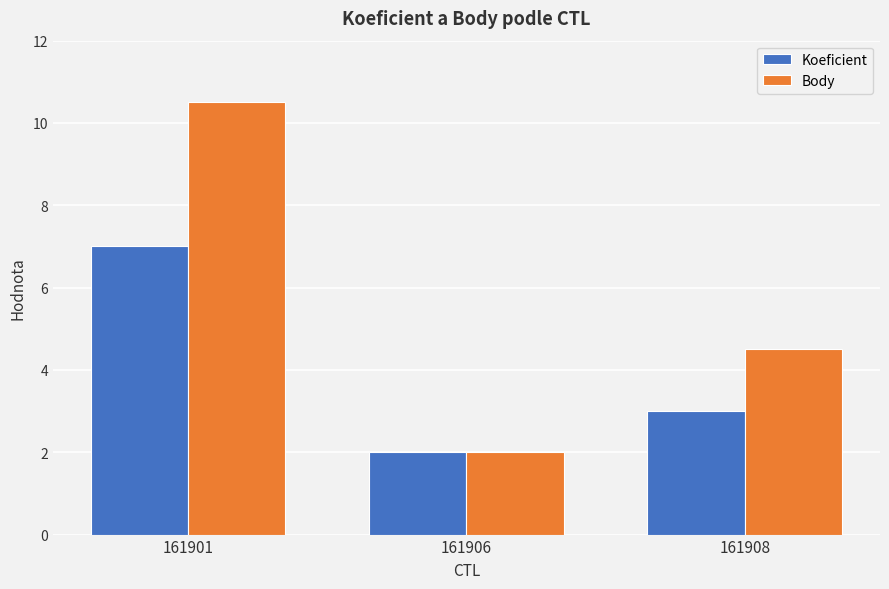

What is the difference between the Body values at 161901 and 161908?

6.0